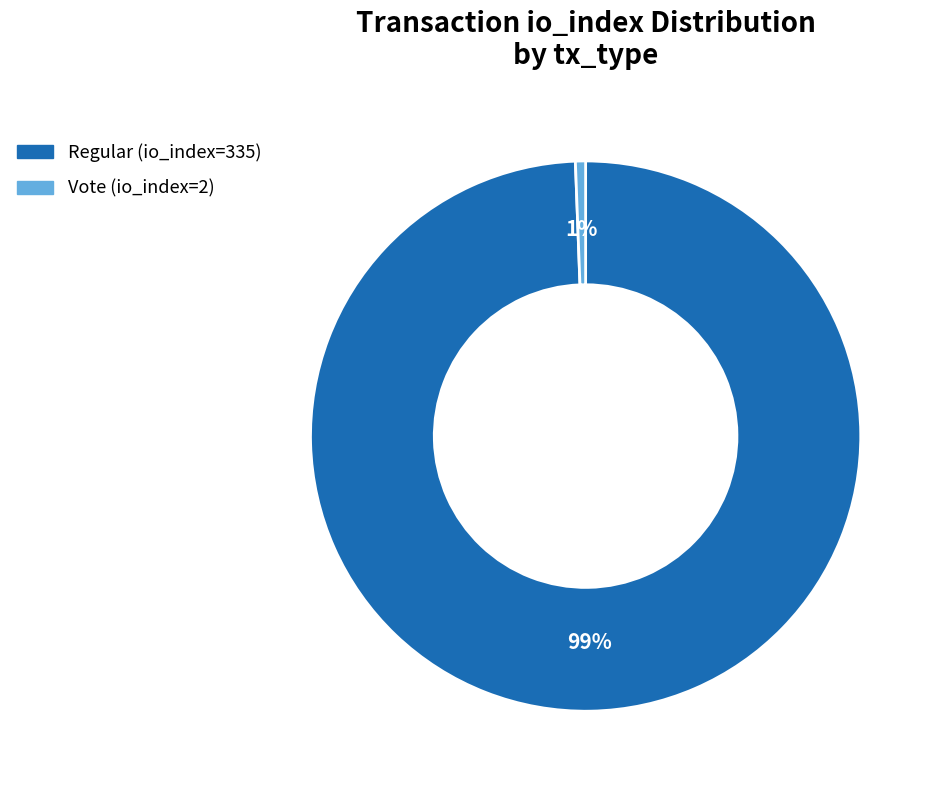

Is the sum of Regular (io_index=335) and Vote (io_index=2) greater than half?

Yes